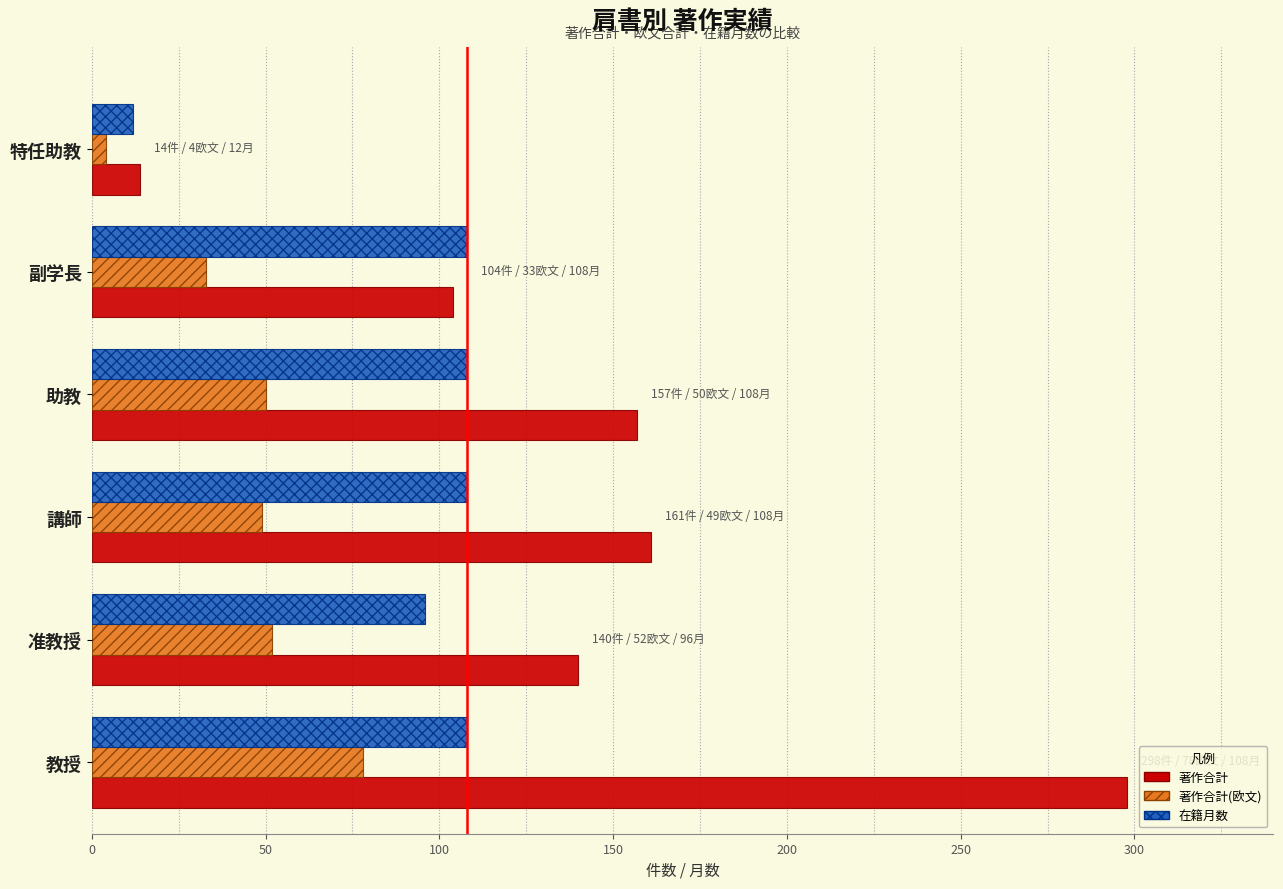

Between 講師 and 副学長, which series saw the biggest shift?

著作合計